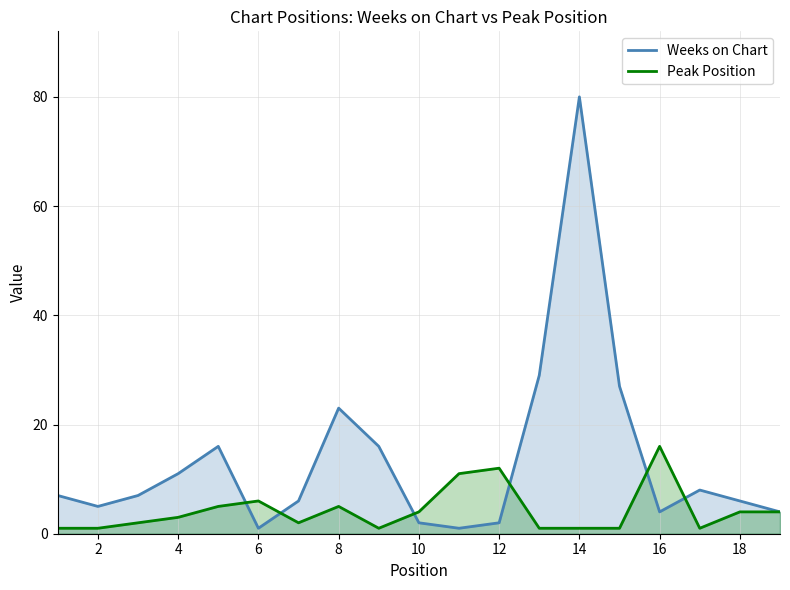

The value of Weeks on Chart at 14 is 80. True or false?

True